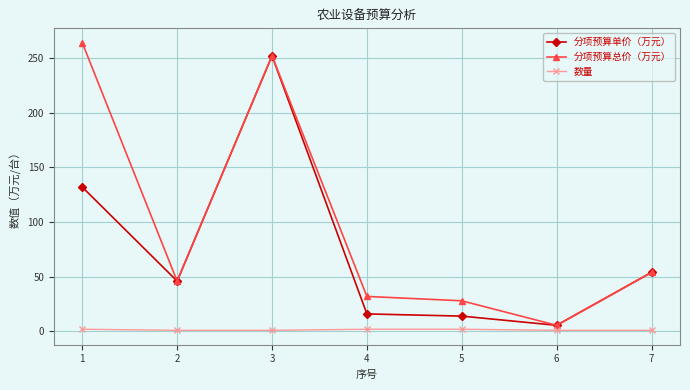

True or false: 数量 and 分项预算总价（万元） cross at least once.

False